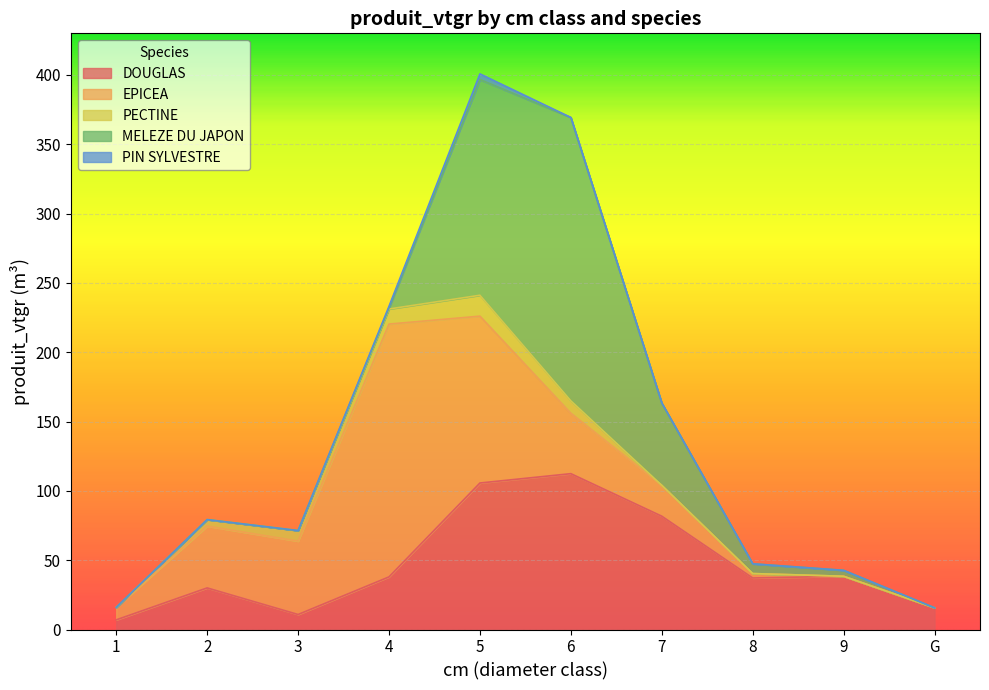

At how many categories does at least one series exceed 169?

2